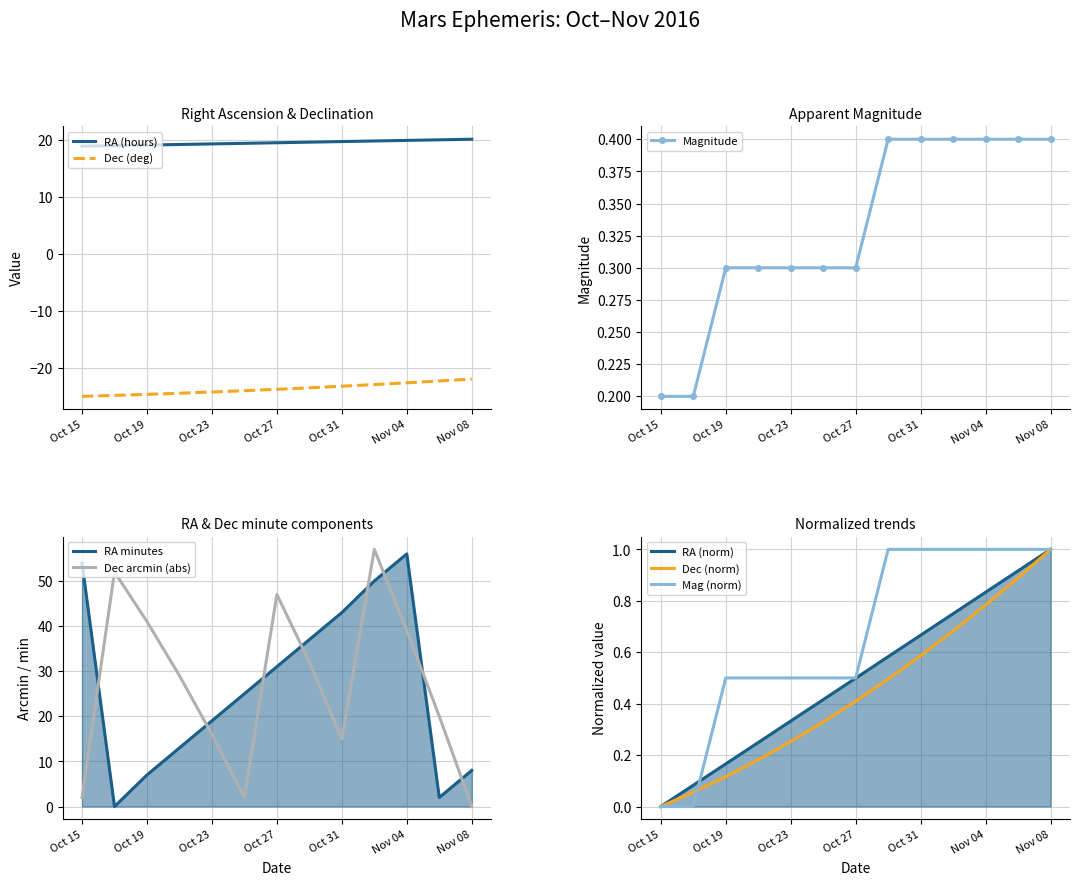

Reading left to right, extract all data points from this chart.

RA_min: 54.0	0.0	7.0	13.0	19.0	25.0	31.0	37.0	43.0	50.0	56.0	2.0	8.0
Dec_min: 2.0	52.0	41.0	29.0	16.0	2.0	47.0	32.0	15.0	57.0	39.0	20.0	0.0
Mag: 0.2	0.2	0.3	0.3	0.3	0.3	0.3	0.4	0.4	0.4	0.4	0.4	0.4